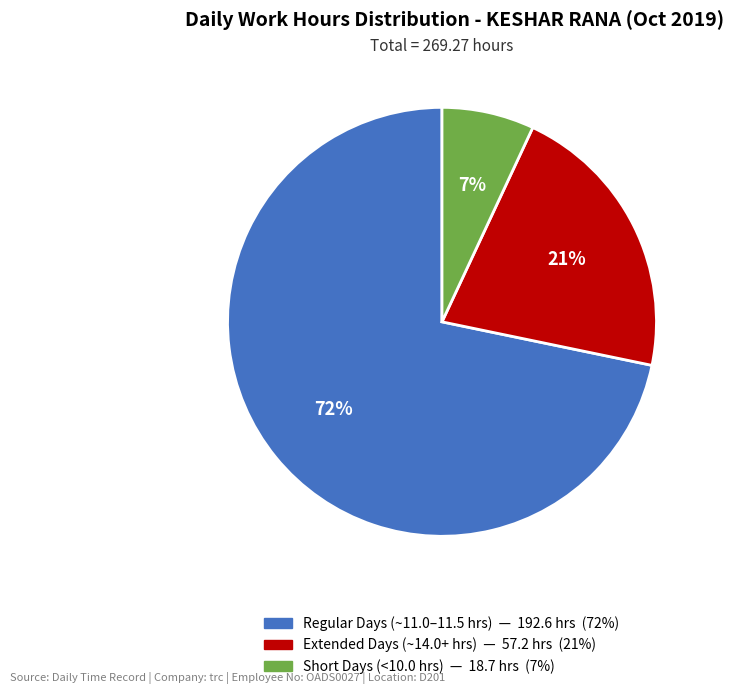

Is there any slice that represents more than half of the pie?

Yes